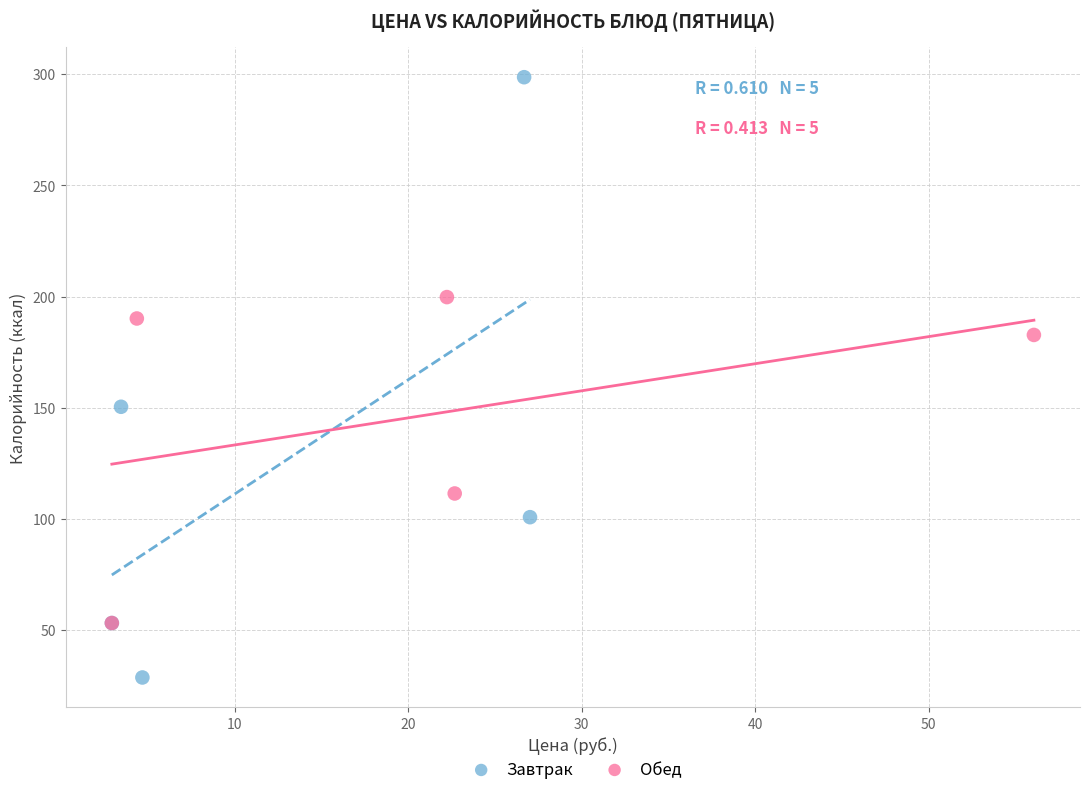

Which series contains the lowest Y value?

Завтрак